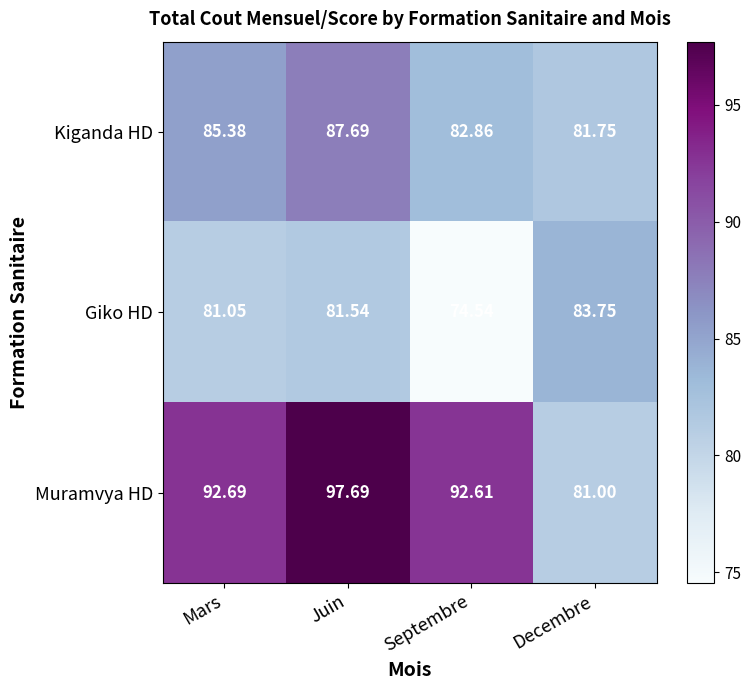

Rank the categories by Giko HD value from lowest to highest.

Septembre, Mars, Juin, Decembre